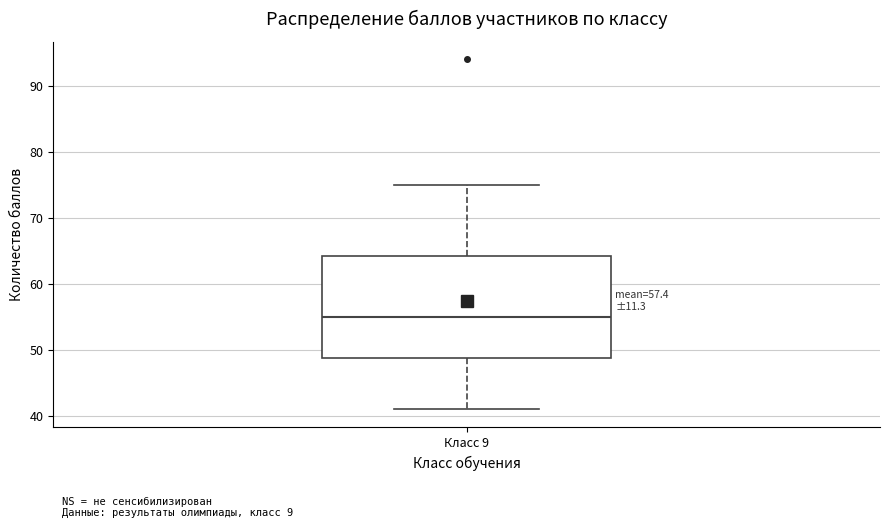

Read this box plot against the y-axis: the position of the median line, the range covered by the box, and the ends of both whiskers. The values are not printed on the chart, so give them approximately, as read against the axis.

median 55, box 49 to 64, whiskers 41 to 75